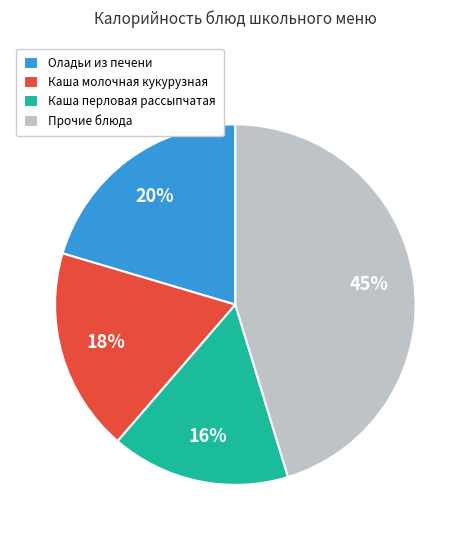

Which slice is the smallest?

Каша перловая рассыпчатая